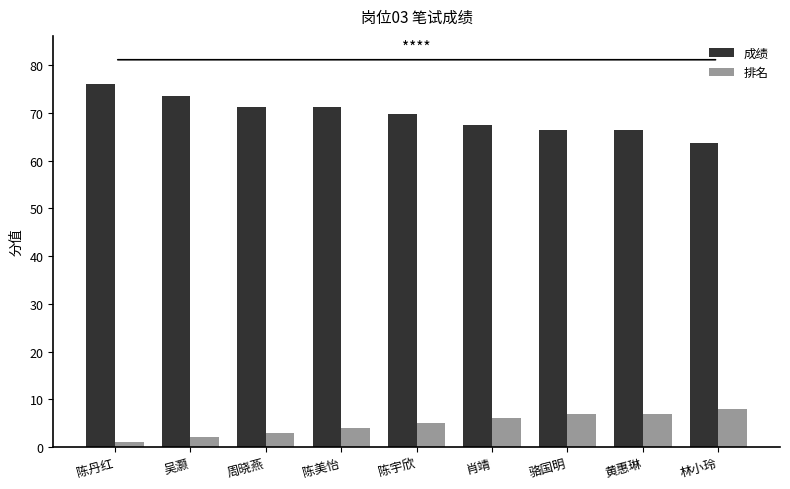

What is the value of the 排名 bar at the 5th from the left?

5.0